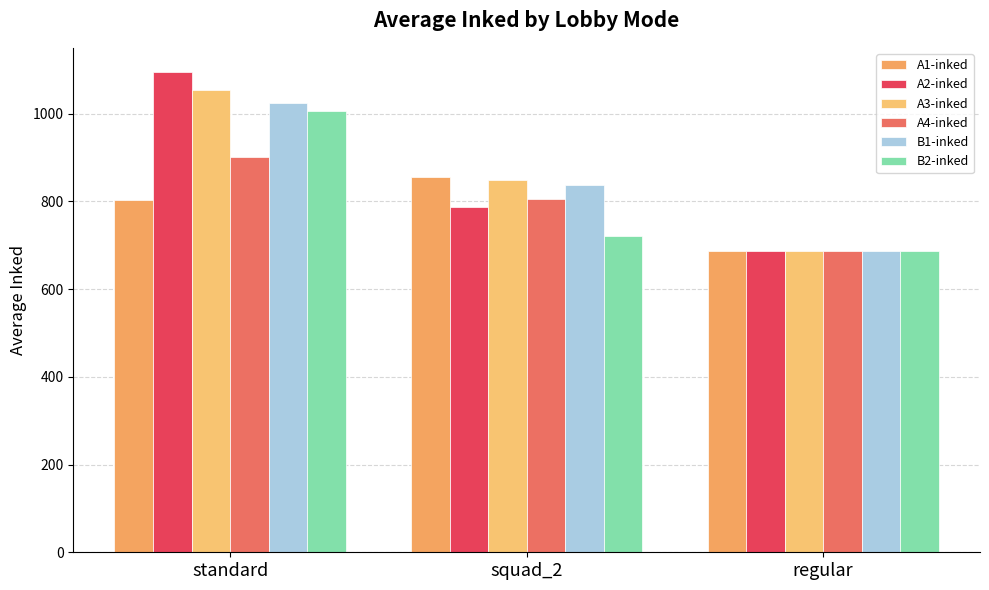

The B2-inked series shows 1334.5 at standard. True or false?

False